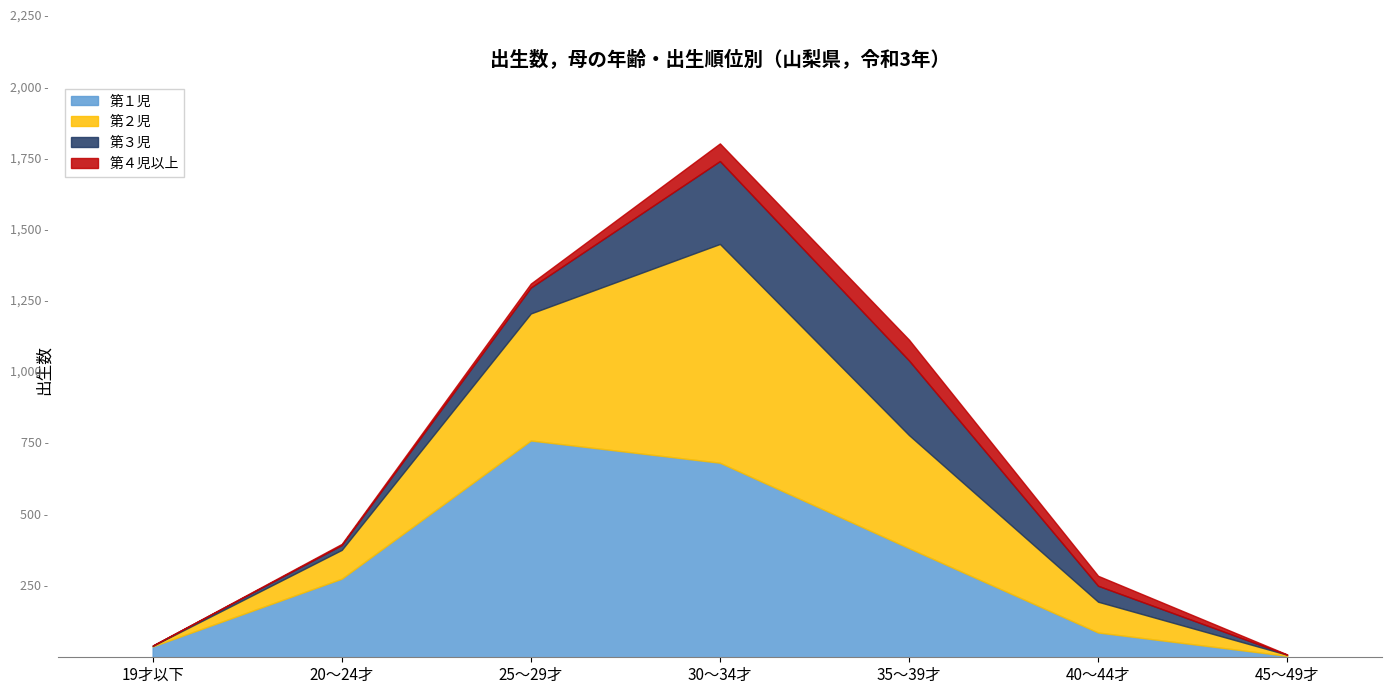

List the series in order of their peak value, highest first.

第２児, 第１児, 第３児, 第４児以上